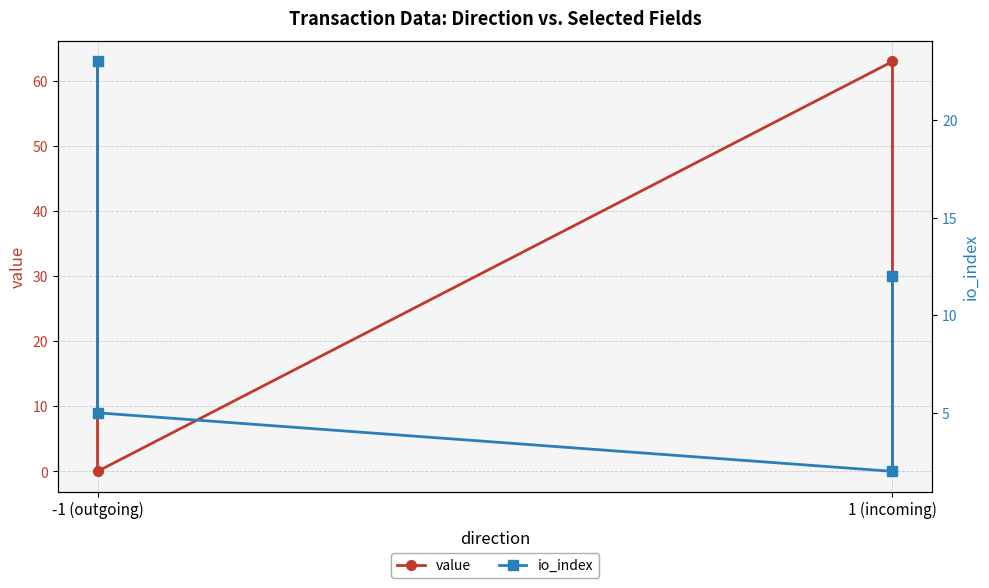

Does the chart display data point markers on the line(s)?

Yes